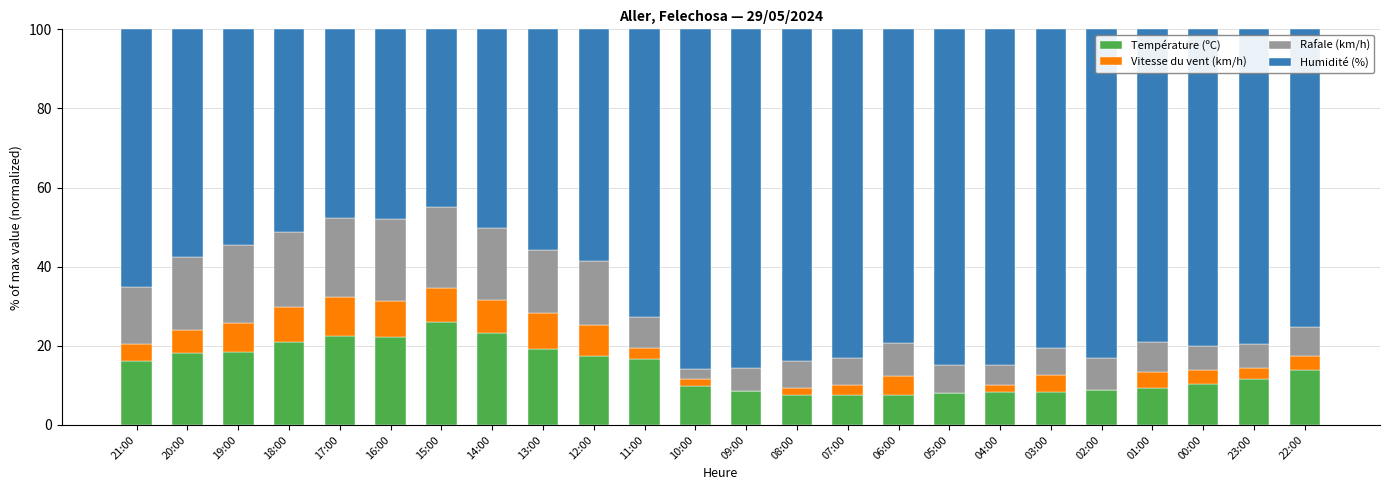

What is the maximum value for Température (ºC)?

26.0